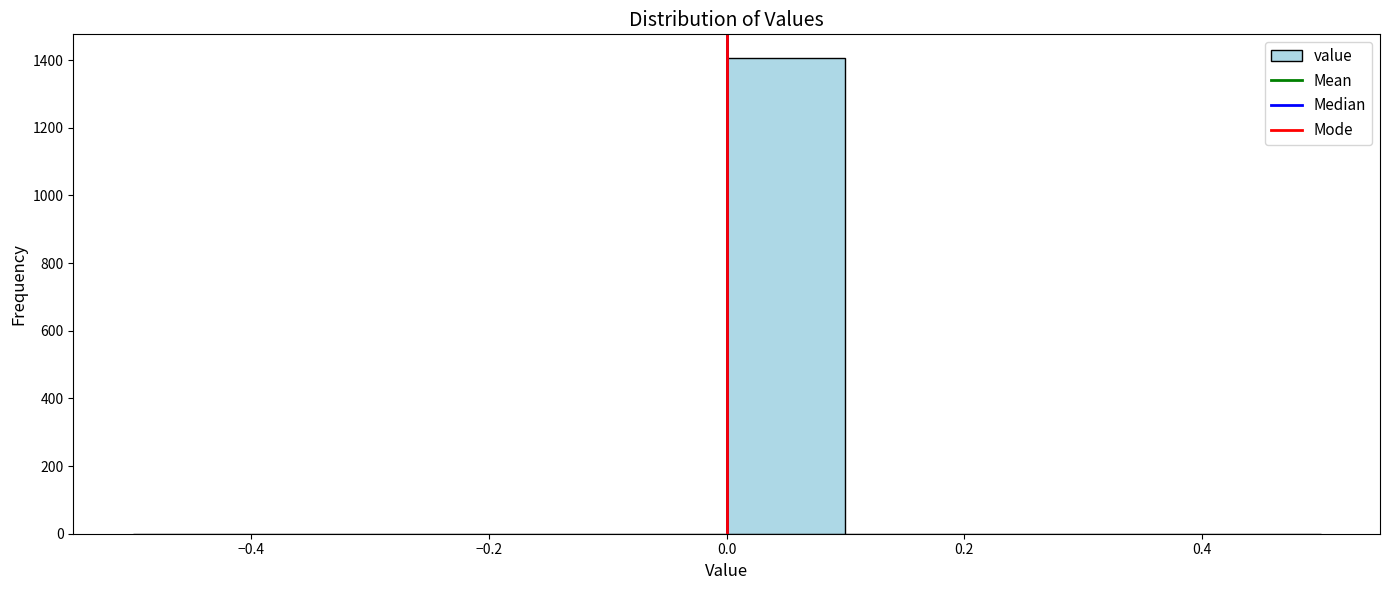

Reading left to right, transcribe this chart: for each bar, give the range it covers on the x-axis and its height. The values are not printed on the chart, so give them approximately, as read against the axis.

-0.5 to -0.4: 0
-0.4 to -0.3: 0
-0.3 to -0.2: 0
-0.2 to -0.1: 0
-0.1 to 0.0: 0
0.0 to 0.1: 1400
0.1 to 0.2: 0
0.2 to 0.3: 0
0.3 to 0.4: 0
0.4 to 0.5: 0